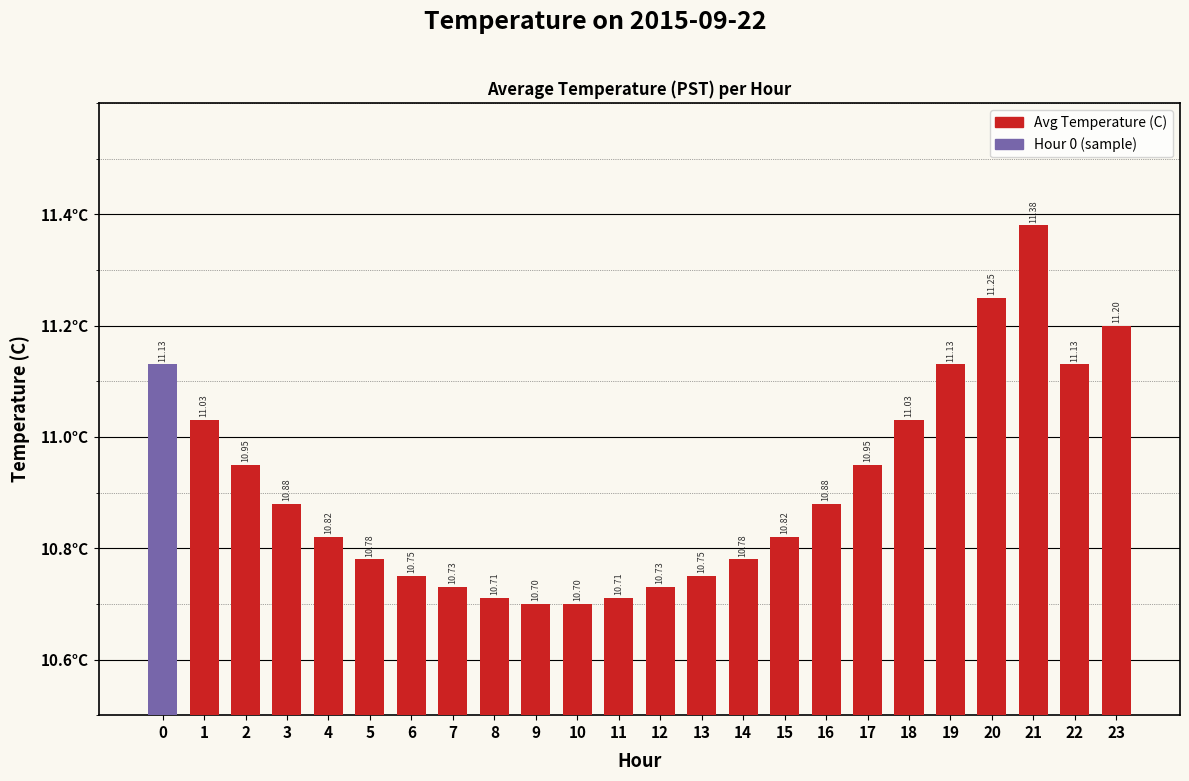

Does the chart contain any negative values?

No